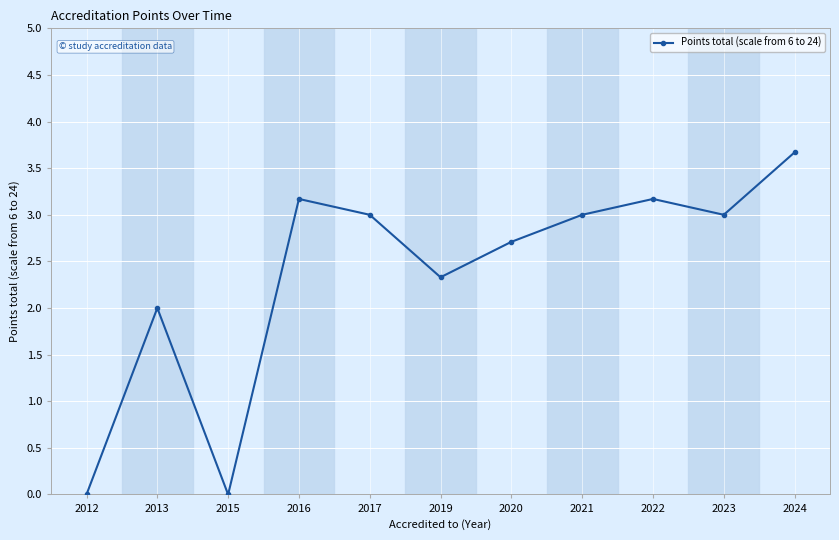

What is the value of the 6th point from the left?

2.3